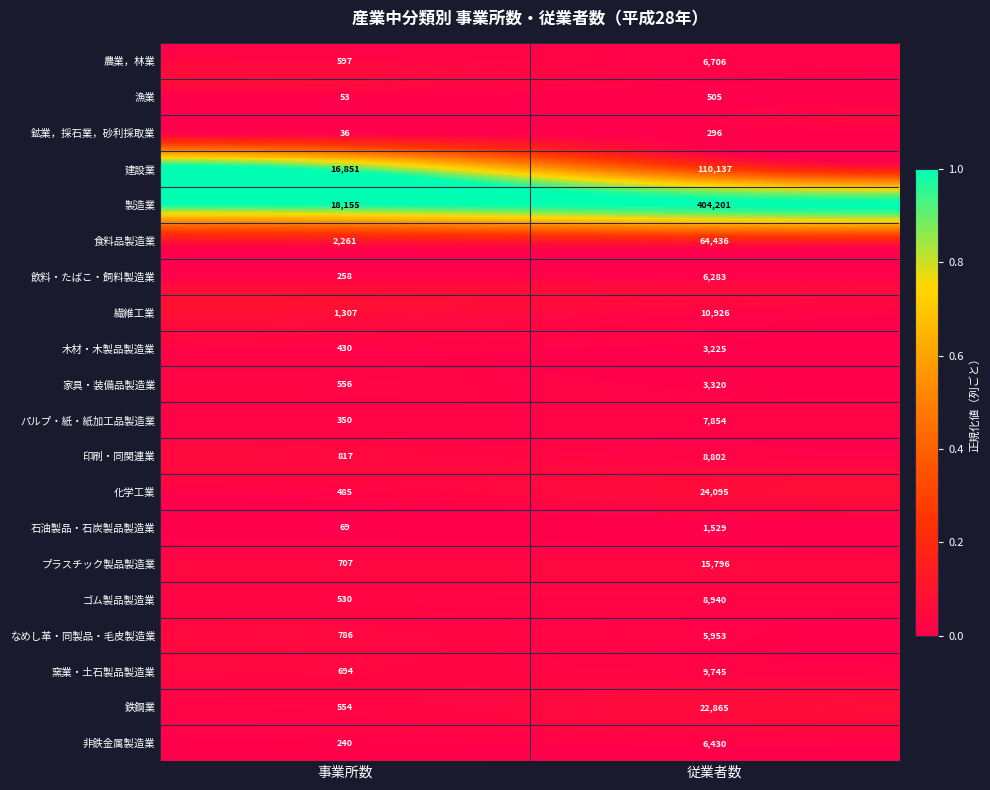

Is it true that 窯業・土石製品製造業 equals 9745 at 従業者数?

True